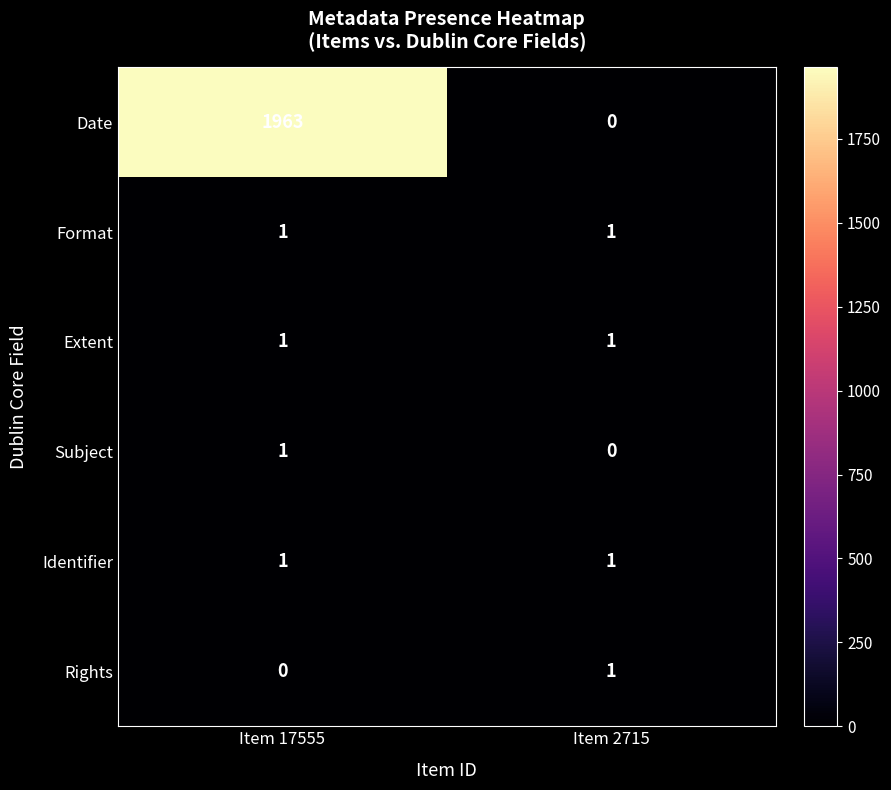

Rank the categories by Date value from lowest to highest.

Item 2715, Item 17555